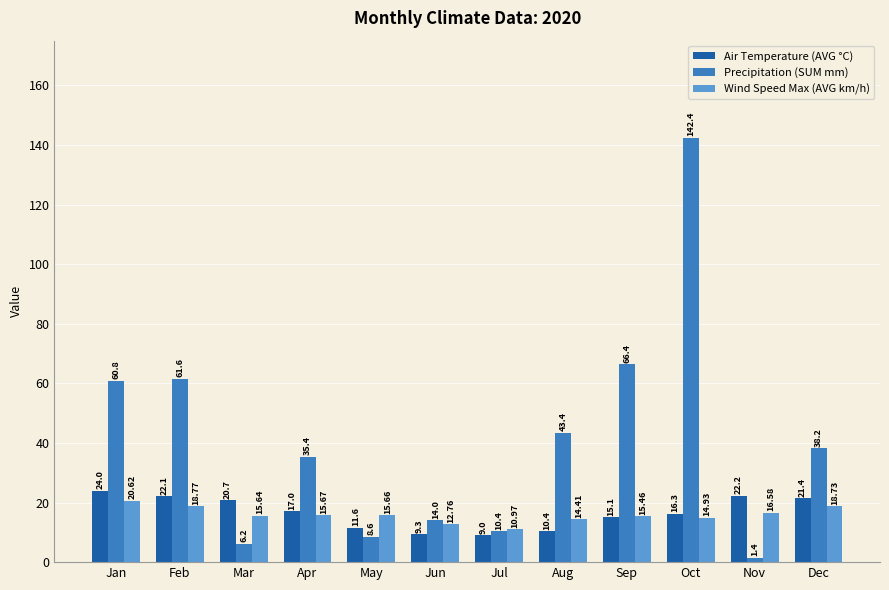

Which series has the largest total across all categories?

Precipitation (SUM mm)